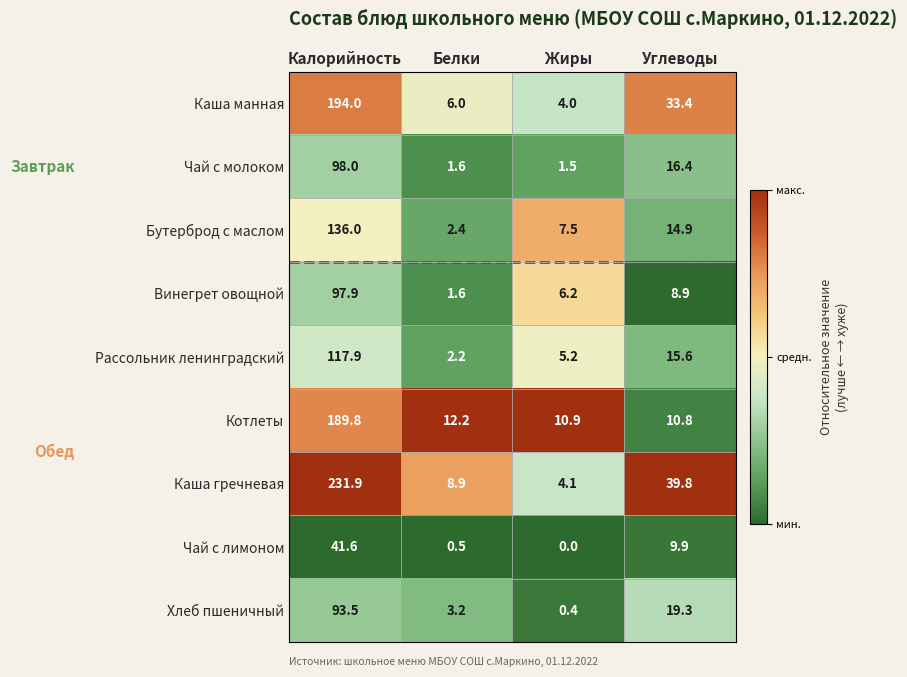

What is the difference between the maximum and minimum values in the Котлеты series?

179.0